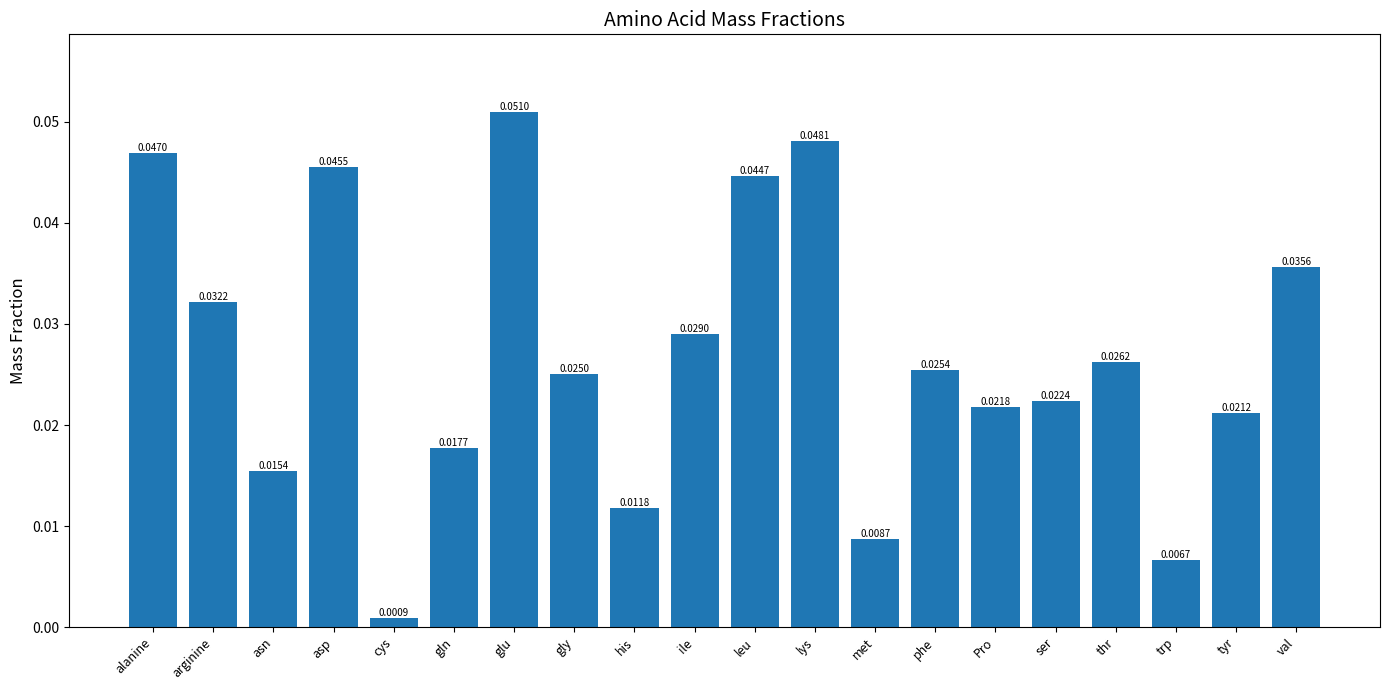

Does the chart contain any negative values?

No